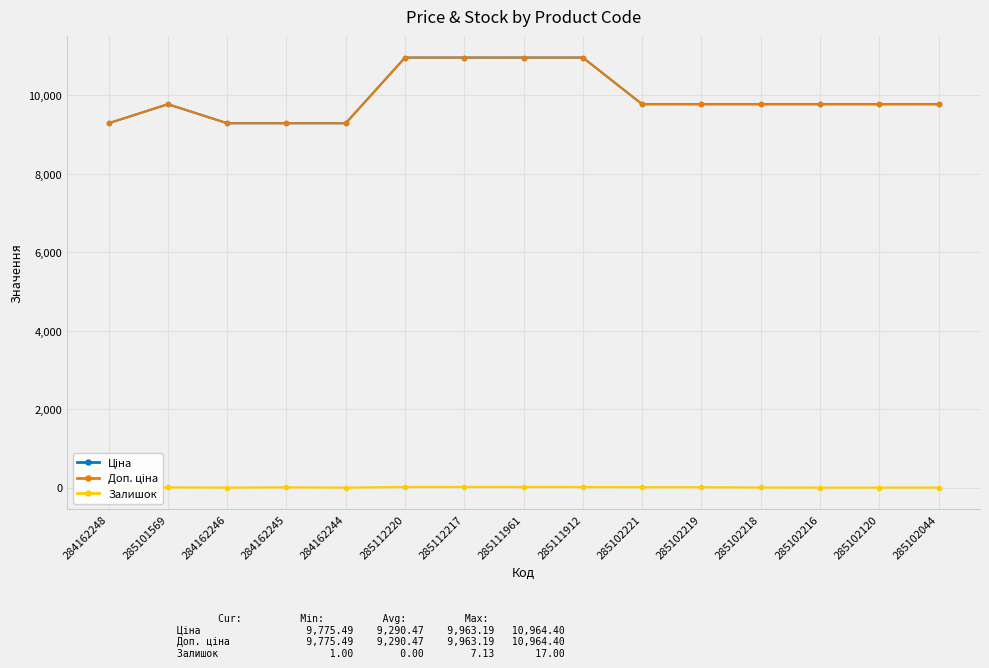

How many interior local peaks does the Залишок series have?

2